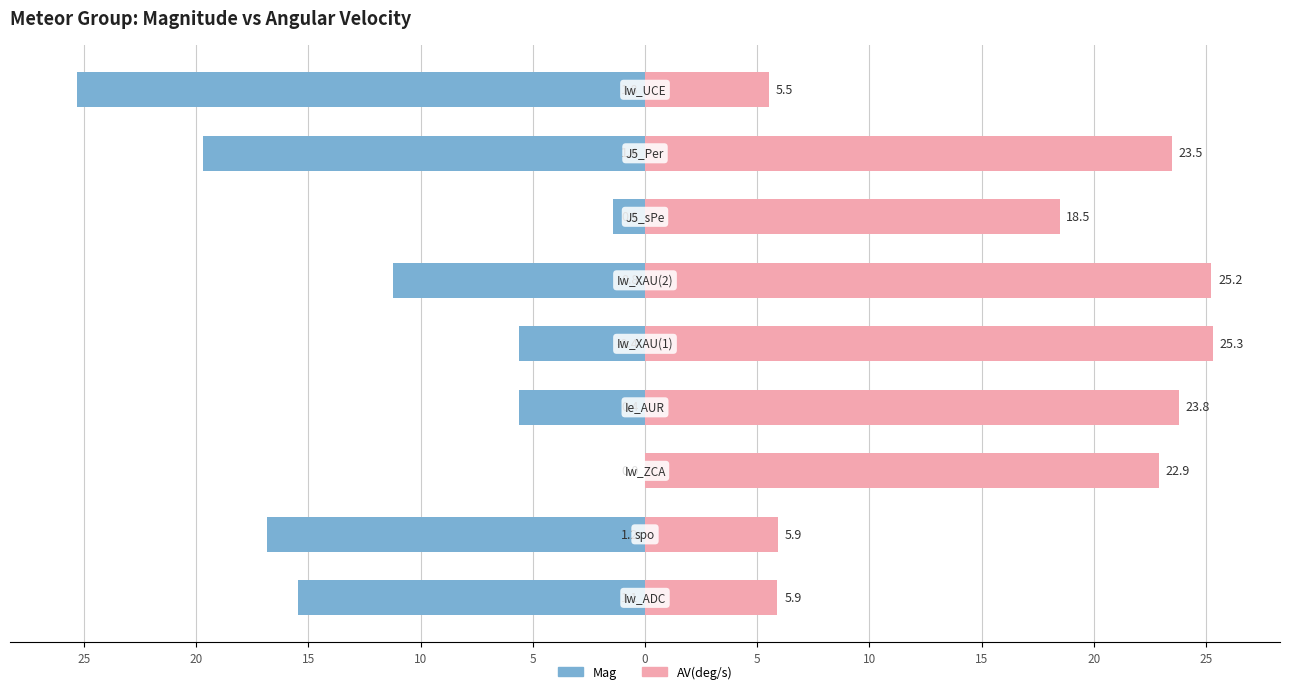

What is the total value across all series at 15?

22.9